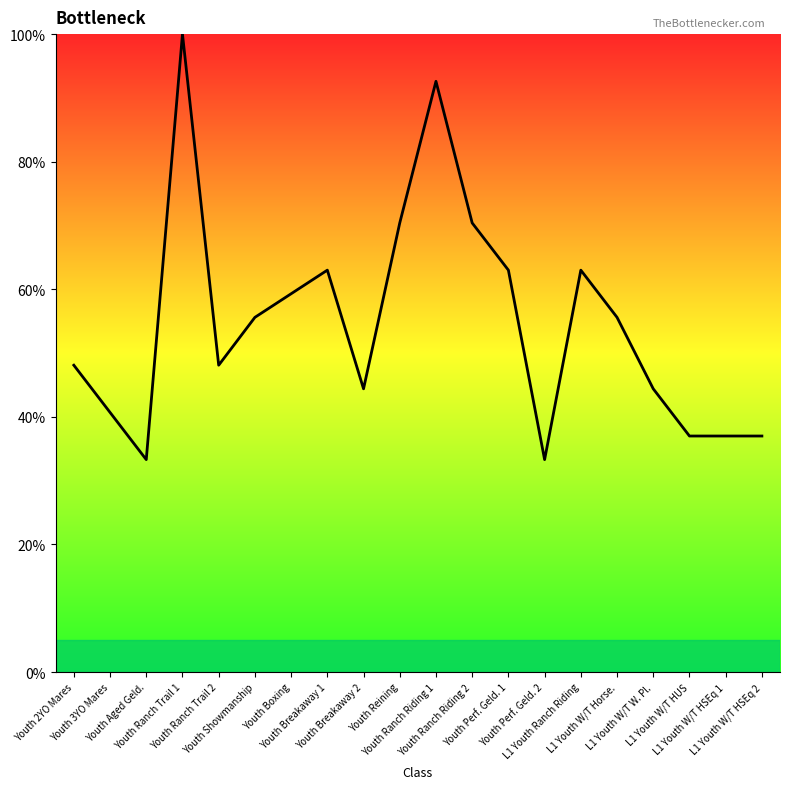

What is the difference between the maximum and minimum values?

66.7